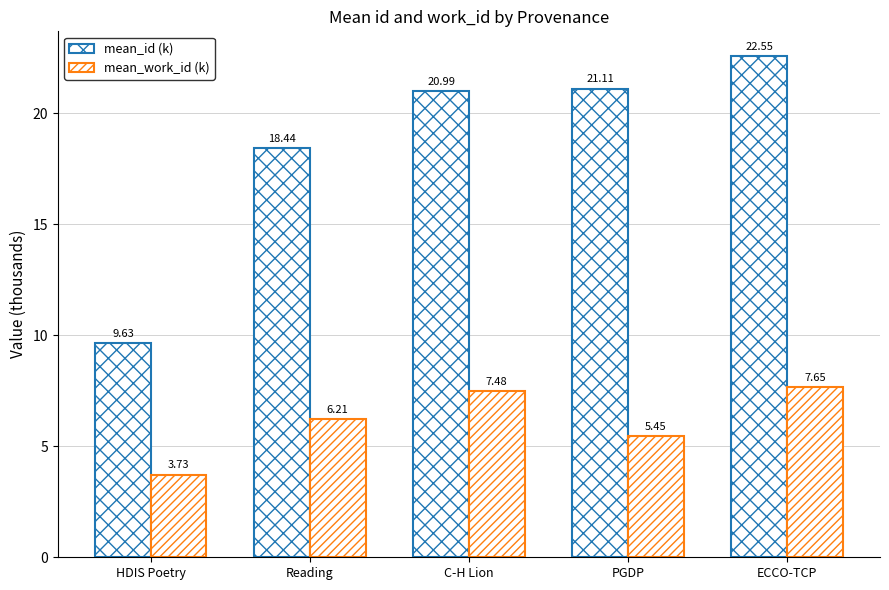

How many groups of bars are there?

5